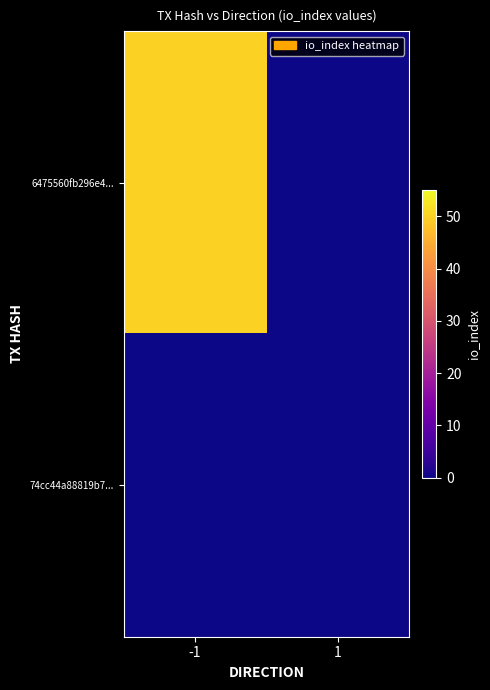

Rank the series by their maximum value, from lowest to highest.

74cc44a88819b7..., 6475560fb296e4...